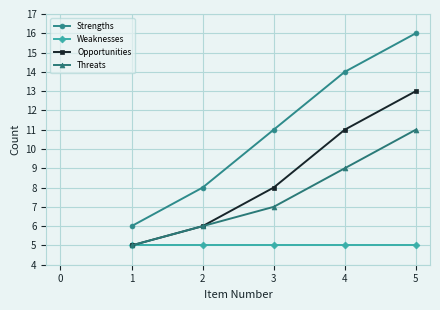

The value of Opportunities at 3 is 3. True or false?

False